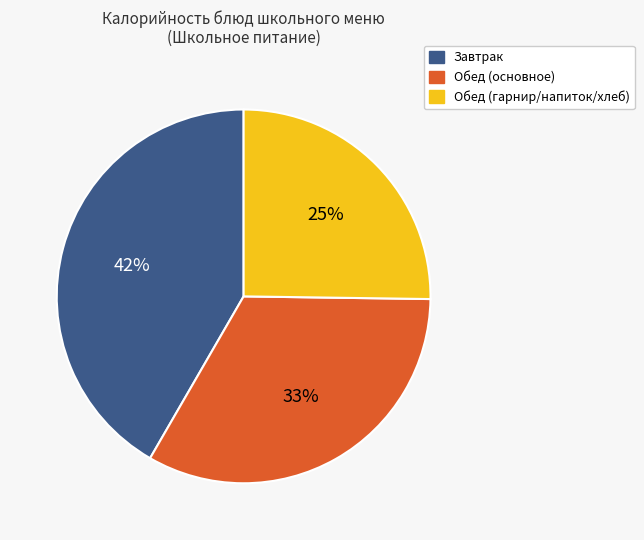

Does any single category account for the majority?

No